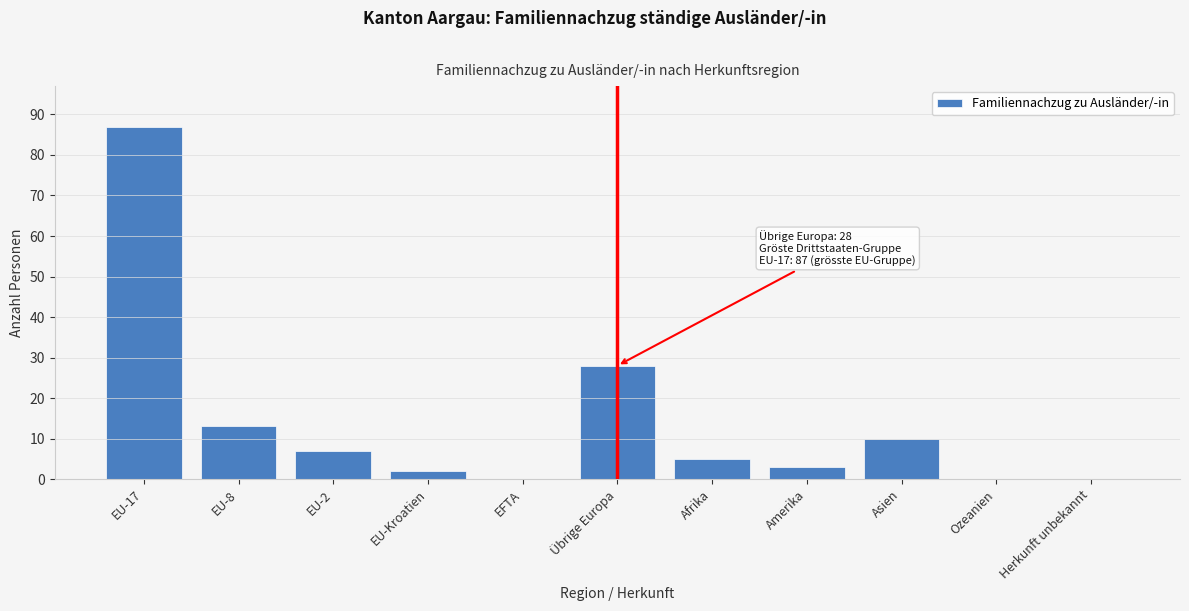

Reading left to right, transcribe all the data shown in this chart.

EU-17=87	EU-8=13	EU-2=7	EU-Kroatien=2	EFTA=0	Übrige Europa=28	Afrika=5	Amerika=3	Asien=10	Ozeanien=0	Herkunft unbekannt=0